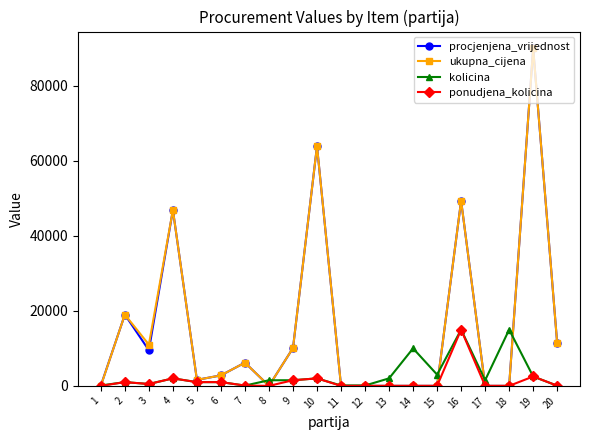

The value of ukupna_cijena at 20 is 15480.5. True or false?

False